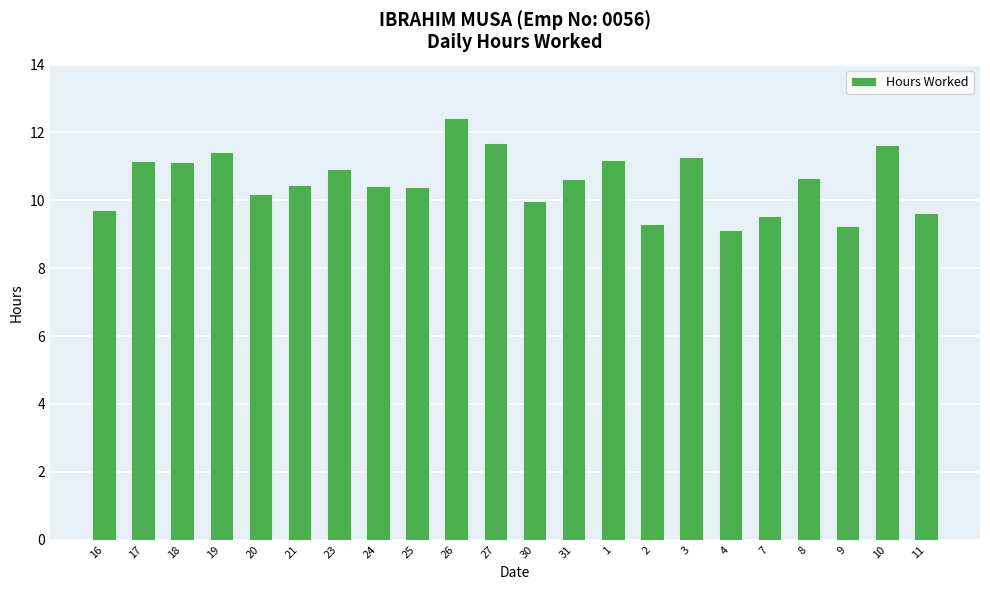

What is the average value?

10.6